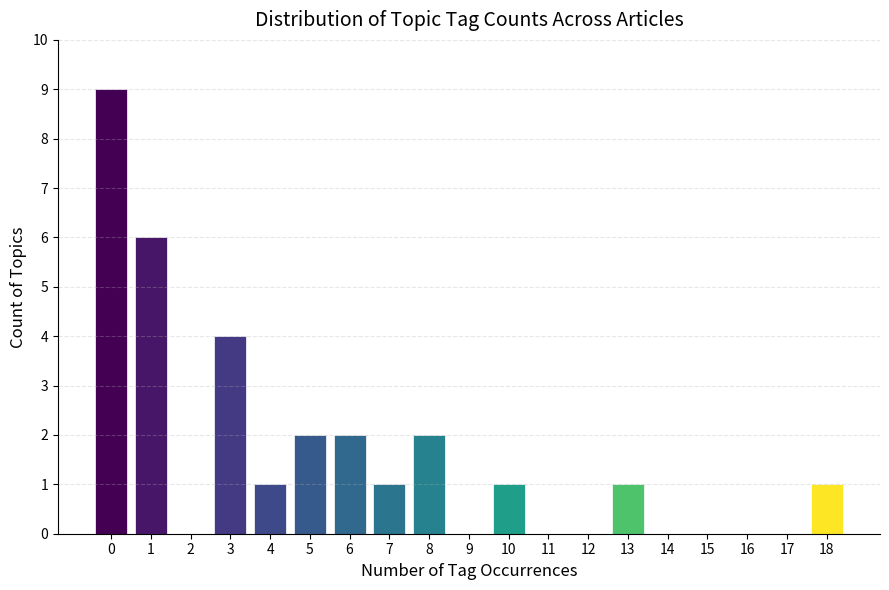

Reading left to right, transcribe all the data shown in this chart.

0=9	1=6	2=0	3=4	4=1	5=2	6=2	7=1	8=2	9=0	10=1	11=0	12=0	13=1	14=0	15=0	16=0	17=0	18=1